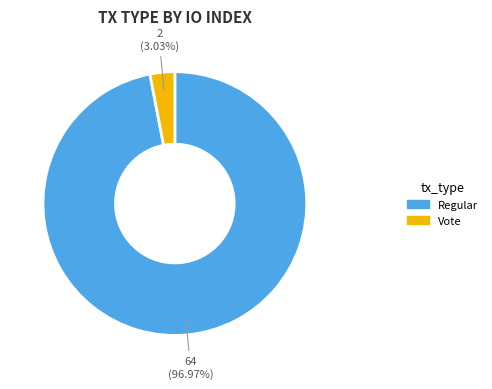

How many slices are in this pie chart?

2